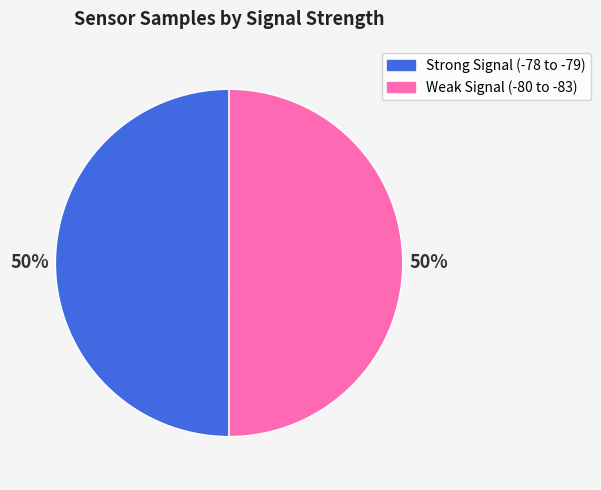

Do Weak Signal (-80 to -83) and Strong Signal (-78 to -79) together represent more than half of the pie?

Yes